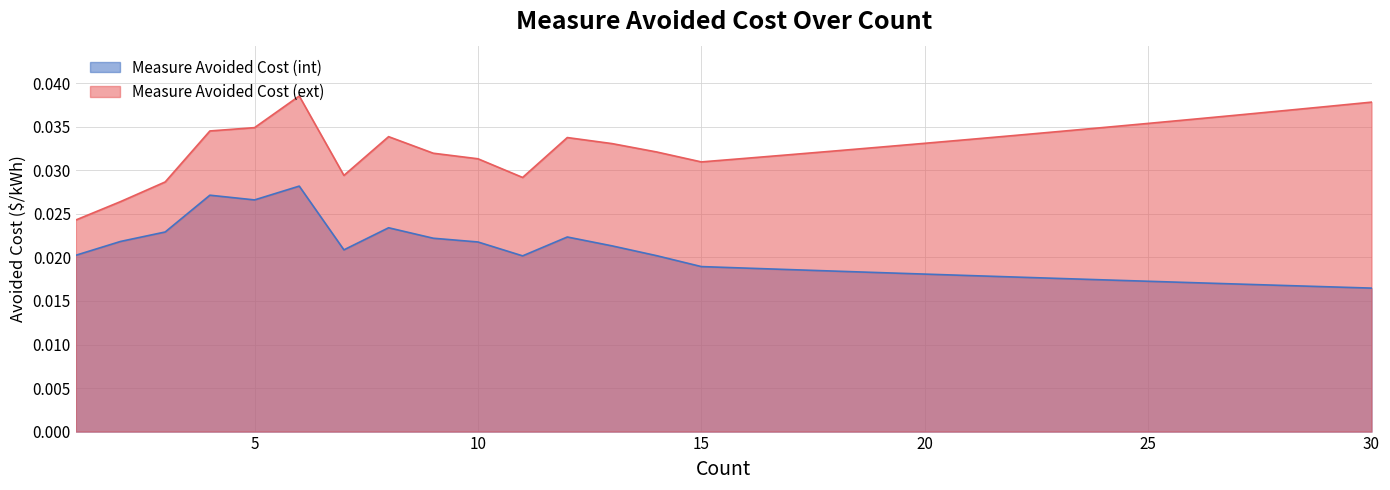

True or false: Measure Avoided Cost (int) and Measure Avoided Cost (ext) intersect in this chart.

False